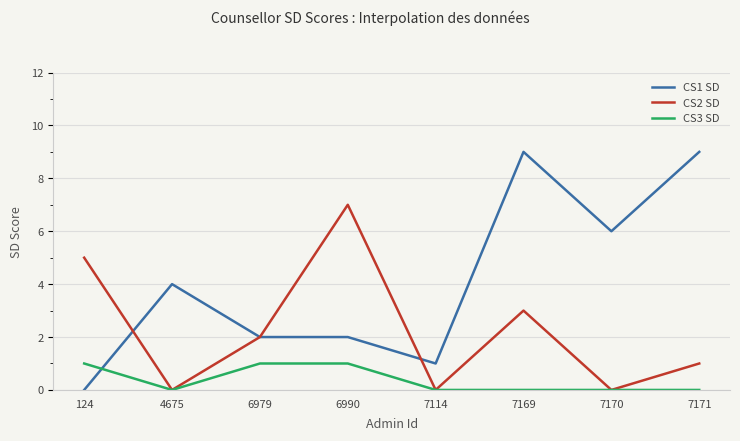

Reading right to left, list all the values displayed in this chart.

CS1 SD: 7171=9	7170=6	7169=9	7114=1	6990=2	6979=2	4675=4	124=0
CS2 SD: 7171=1	7170=0	7169=3	7114=0	6990=7	6979=2	4675=0	124=5
CS3 SD: 7171=0	7170=0	7169=0	7114=0	6990=1	6979=1	4675=0	124=1